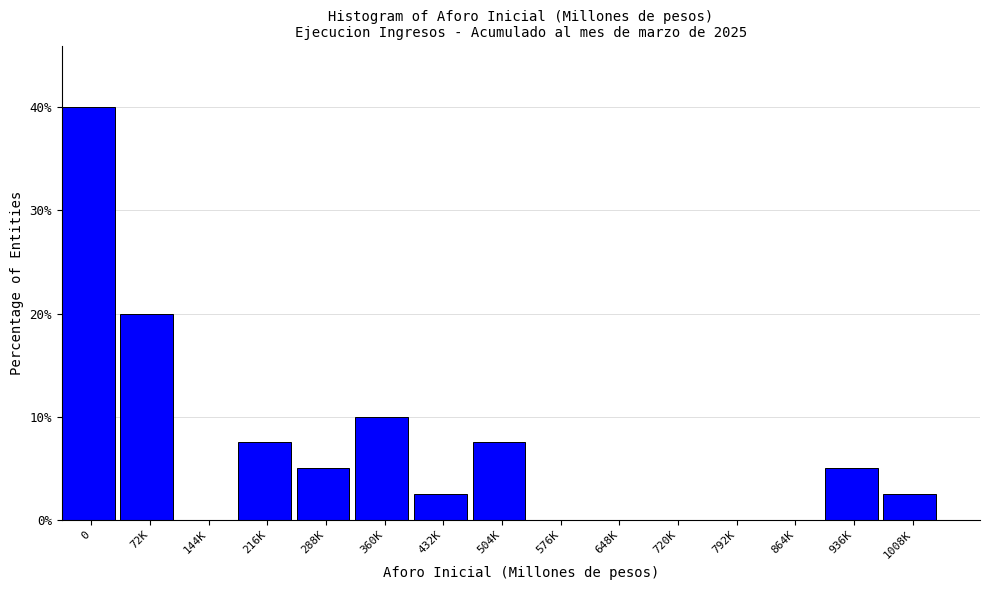

Reading left to right, transcribe all the data shown in this chart.

0=40.0	72K=20.0	144K=0.0	216K=7.5	288K=5.0	360K=10.0	432K=2.5	504K=7.5	576K=0.0	648K=0.0	720K=0.0	792K=0.0	864K=0.0	936K=5.0	1008K=2.5